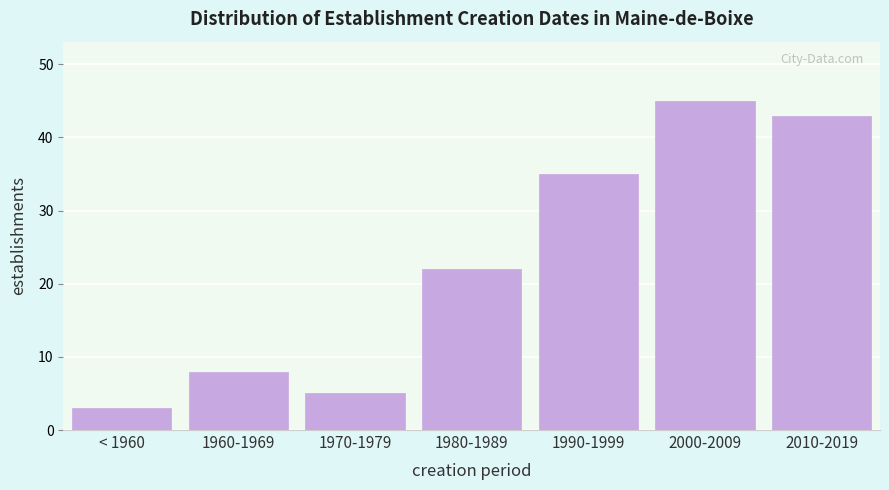

Reading left to right, extract all data points from this chart.

< 1960=3	1960-1969=8	1970-1979=5	1980-1989=22	1990-1999=35	2000-2009=45	2010-2019=43